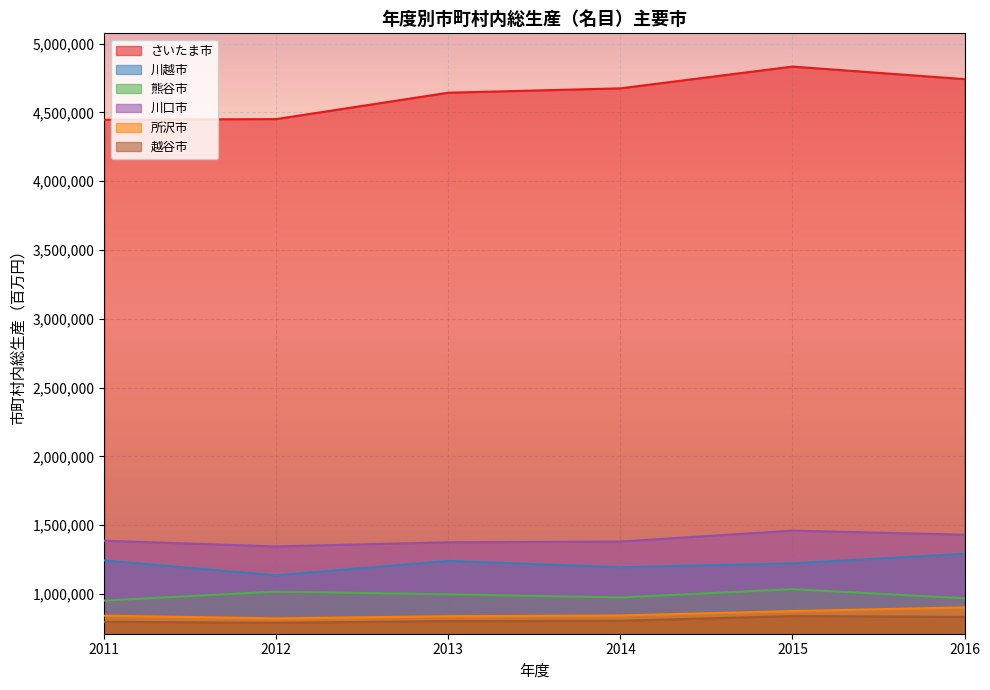

At 2014, list the series in order from largest to smallest.

さいたま市, 川口市, 川越市, 熊谷市, 所沢市, 越谷市